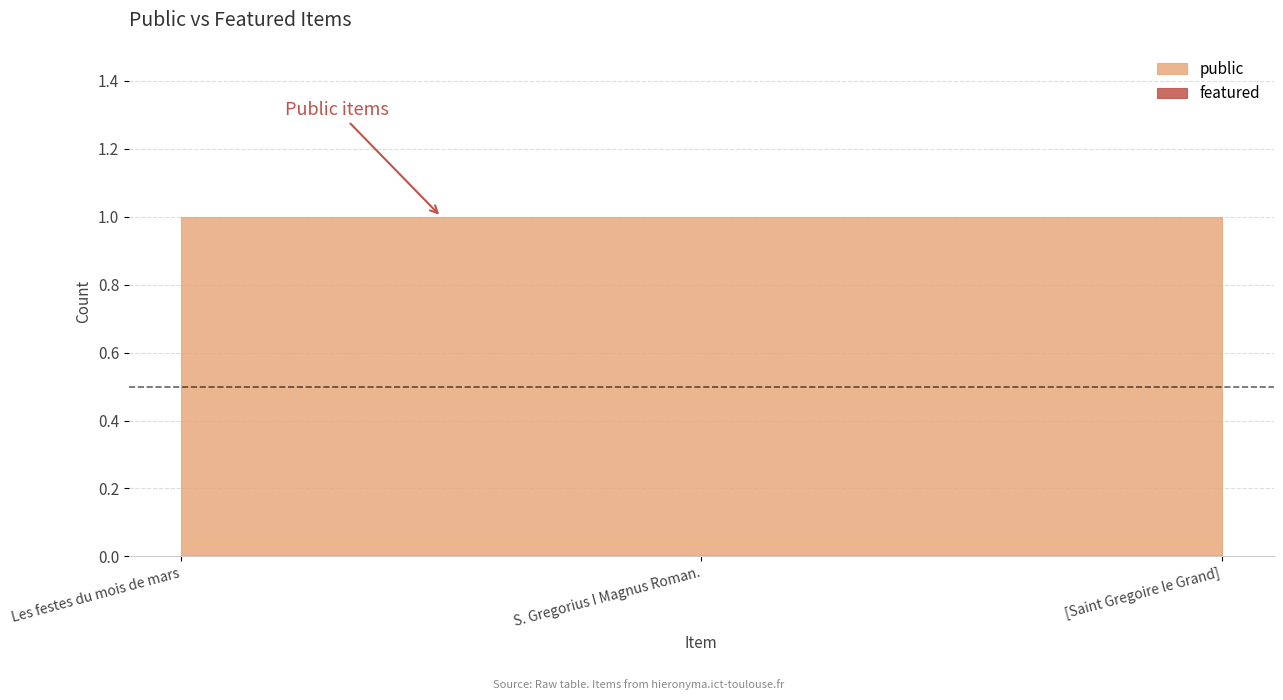

Which series has the largest total across all categories?

public